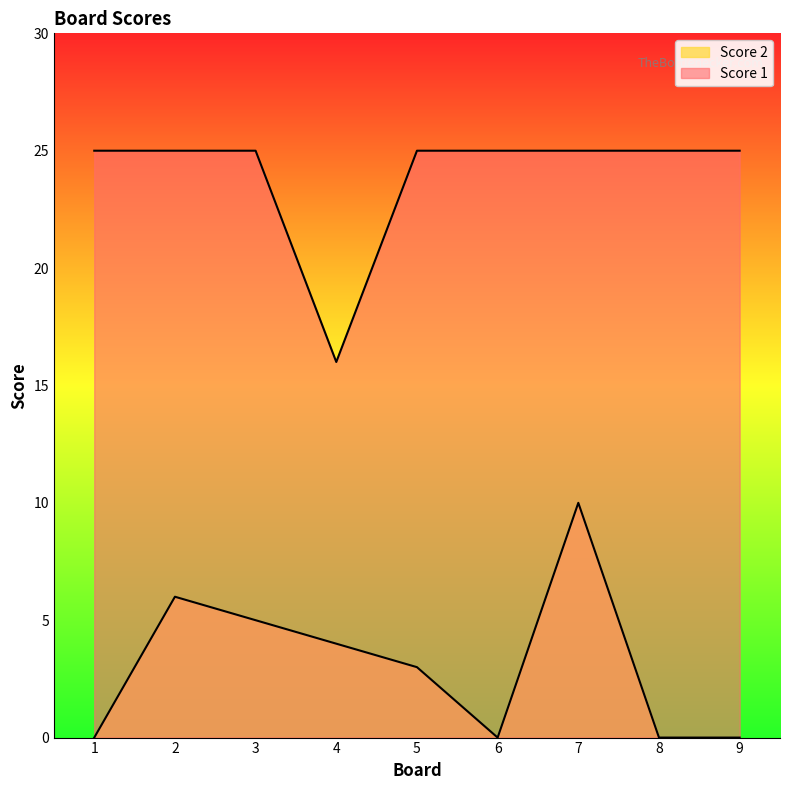

Which series has the largest total across all categories?

Score 1